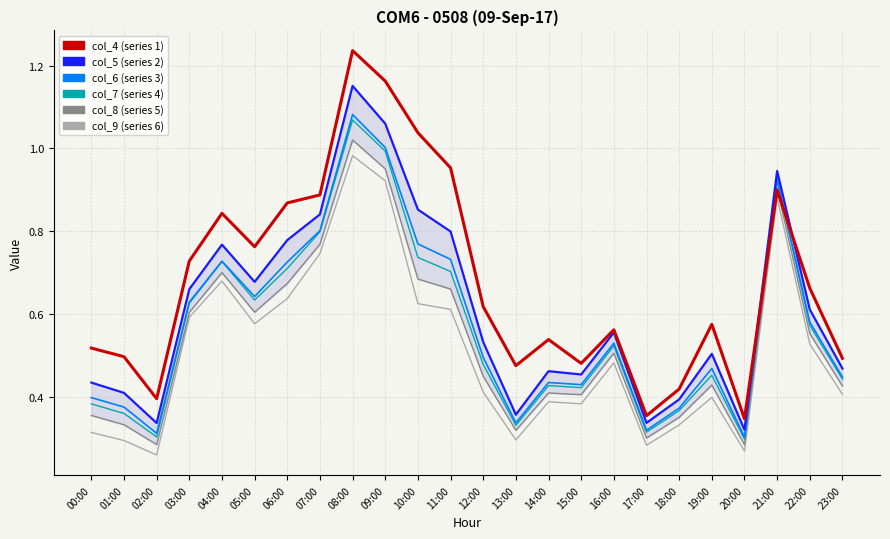

How many lines are shown in the chart?

6